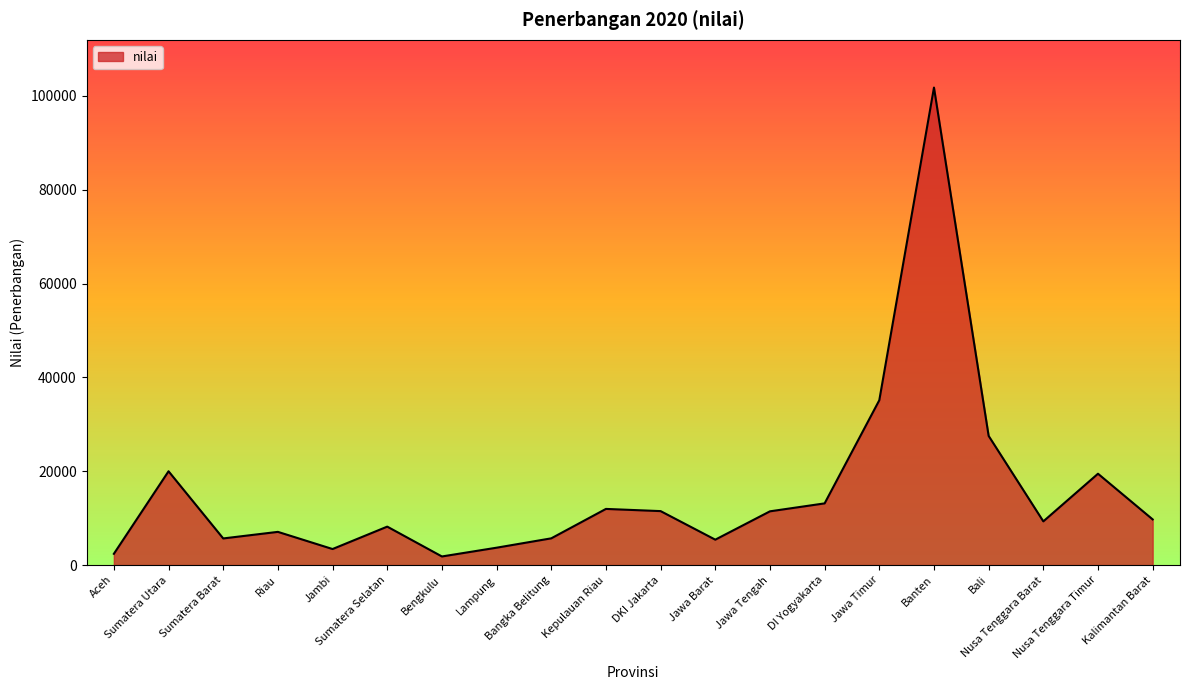

Does the chart display data point markers on the line(s)?

No